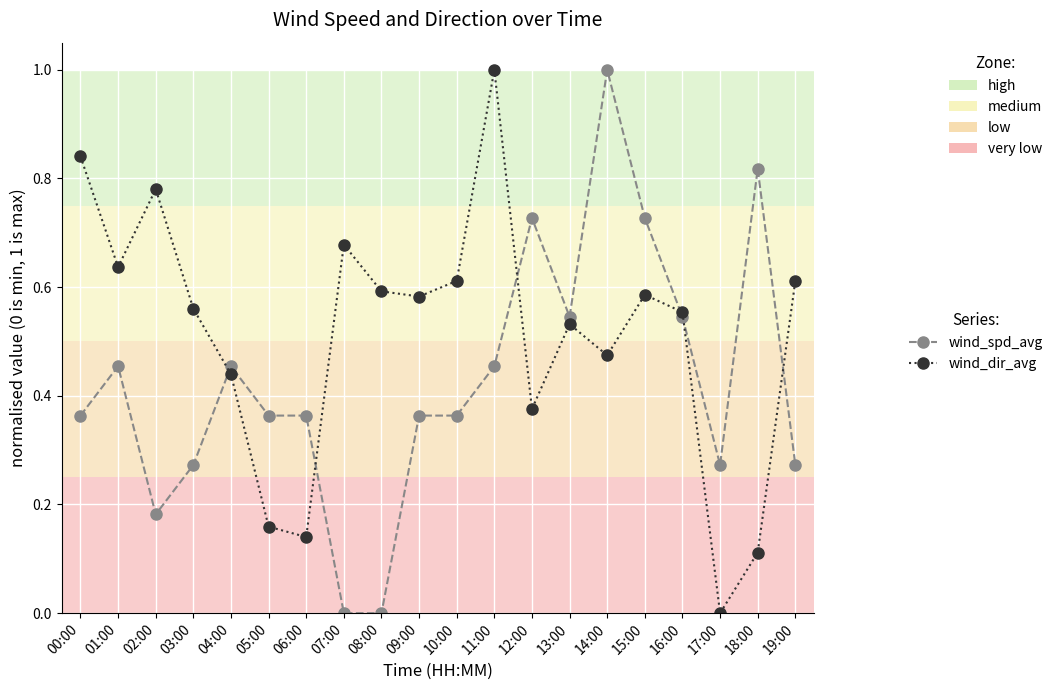

Which category has the highest value in the wind_spd_avg series?

14:00